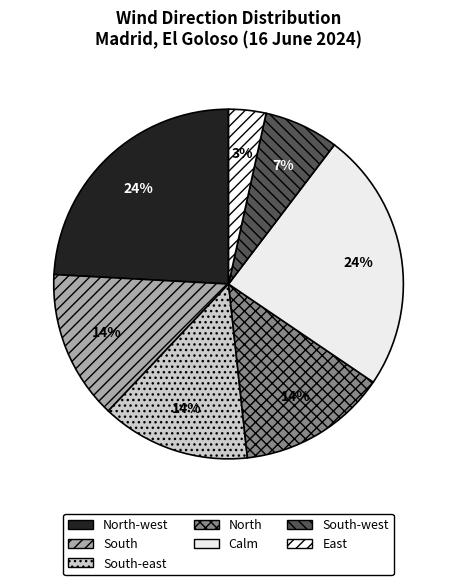

Is it true that Calm is 31% of the pie?

False